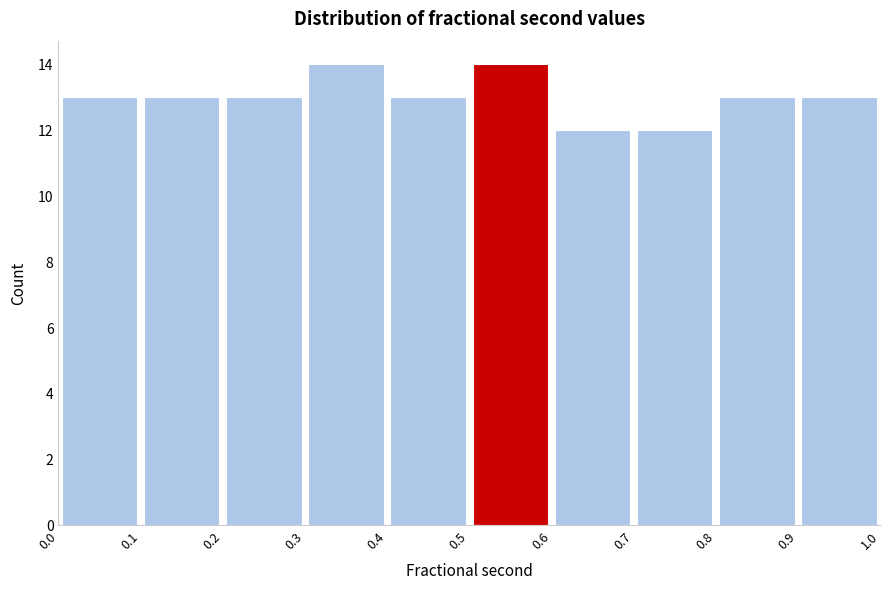

How tall is the bar that spans 0.4 to 0.5 on the x-axis? The values are not printed on the chart, so give them approximately, as read against the axis.

13